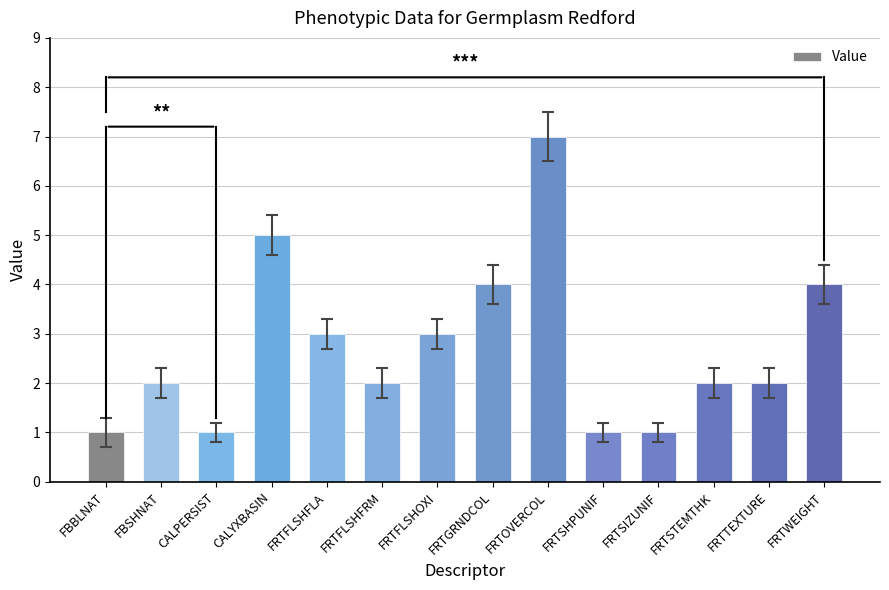

Is it true that the value at FBSHNAT is 2?

True